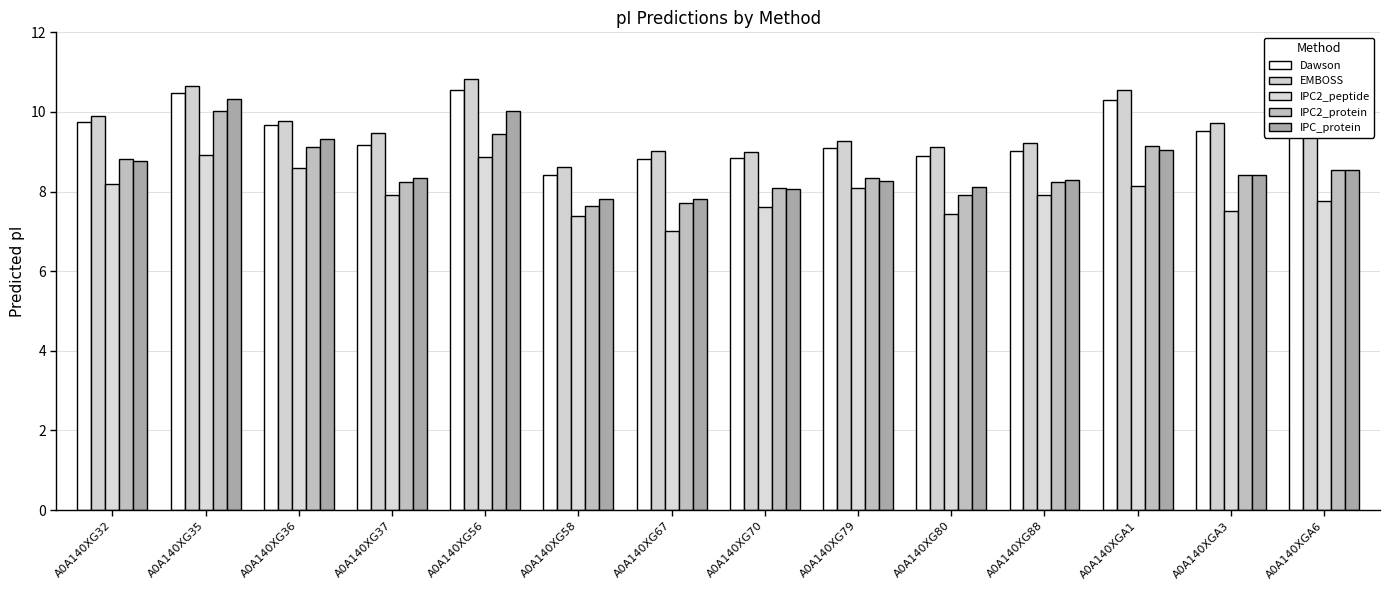

Reading left to right, transcribe all the data shown in this chart.

Dawson: 9.7	10.5	9.7	9.2	10.6	8.4	8.8	8.8	9.1	8.9	9.0	10.3	9.5	9.4
EMBOSS: 9.9	10.6	9.8	9.5	10.8	8.6	9.0	9.0	9.3	9.1	9.2	10.6	9.7	9.5
IPC2_peptide: 8.2	8.9	8.6	7.9	8.9	7.4	7.0	7.6	8.1	7.4	7.9	8.1	7.5	7.8
IPC2_protein: 8.8	10.0	9.1	8.2	9.4	7.6	7.7	8.1	8.3	7.9	8.2	9.1	8.4	8.6
IPC_protein: 8.8	10.3	9.3	8.3	10.0	7.8	7.8	8.1	8.3	8.1	8.3	9.0	8.4	8.5